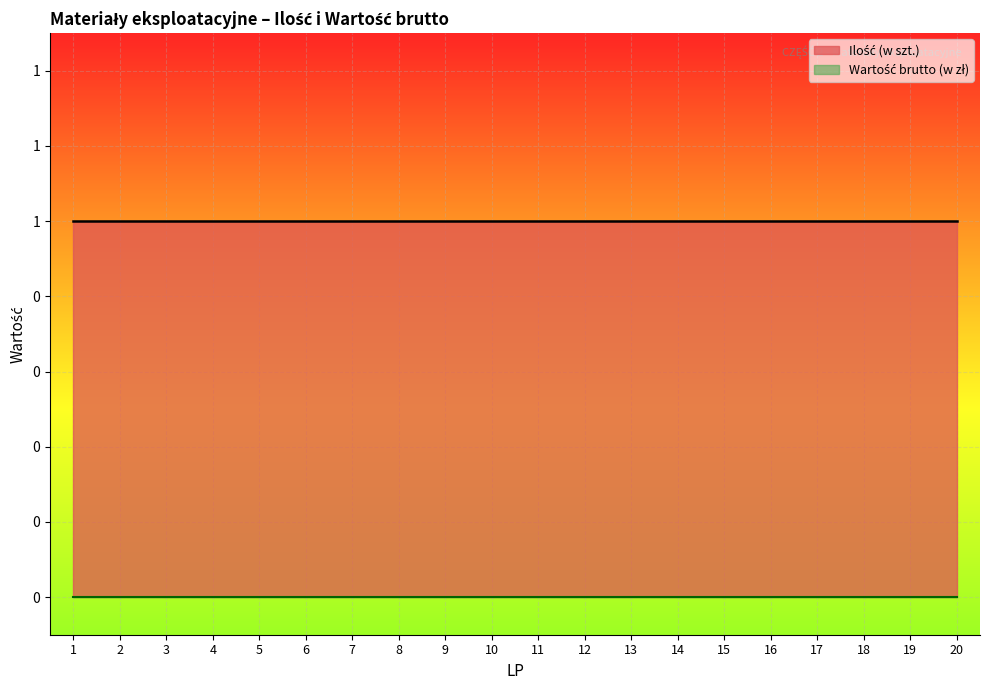

How many series are shown in this chart?

2